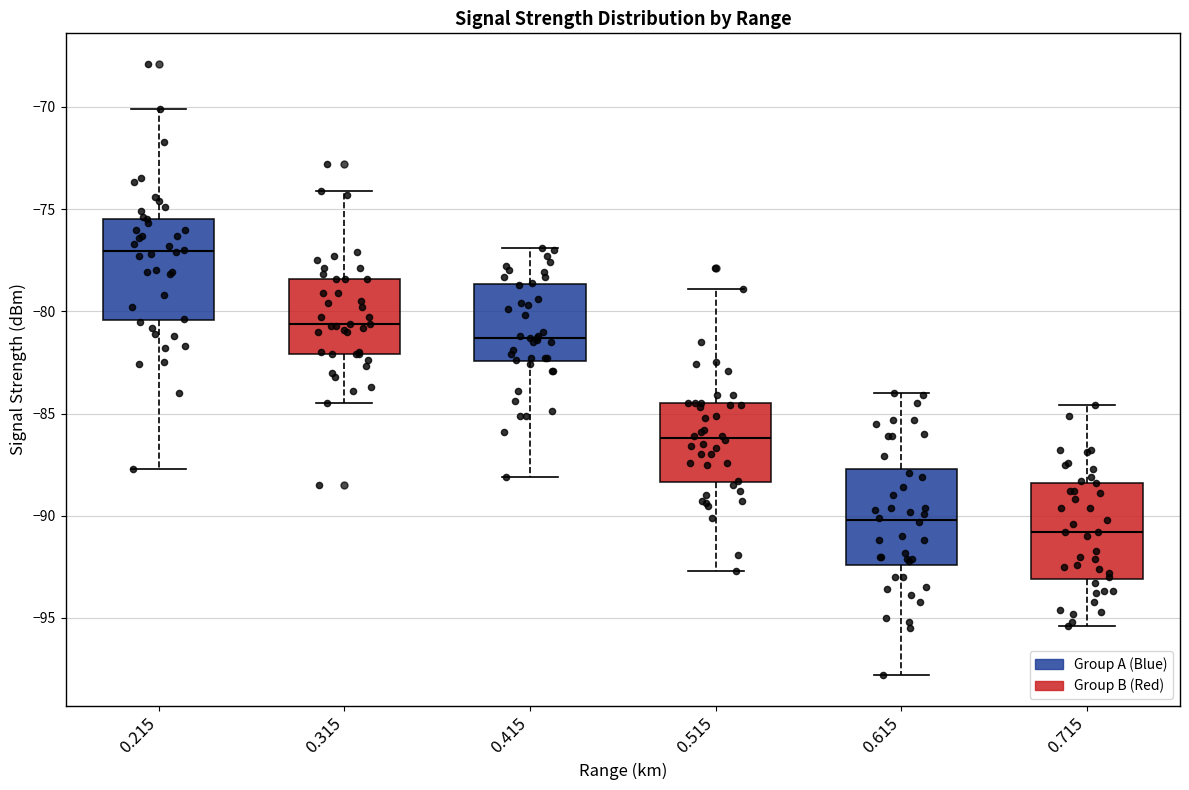

Where is the upper edge of the box at x = 0.215 on the y-axis? The values are not printed on the chart, so give them approximately, as read against the axis.

-75.5